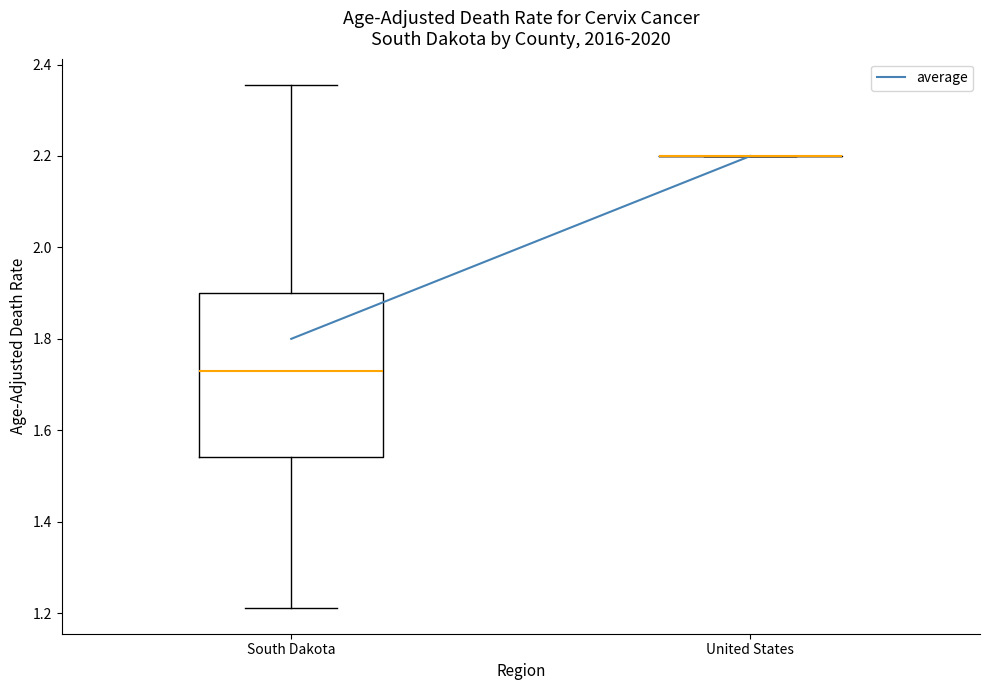

Where does the lower whisker of the box for South Dakota end on the y-axis? The values are not printed on the chart, so give them approximately, as read against the axis.

1.22